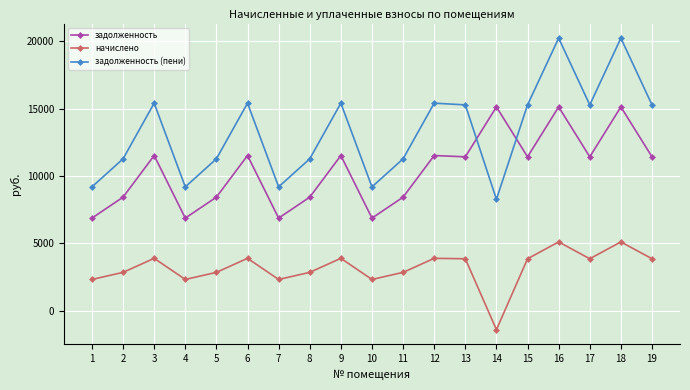

The задолженность (пени) series shows 15279.6 at 19. True or false?

True